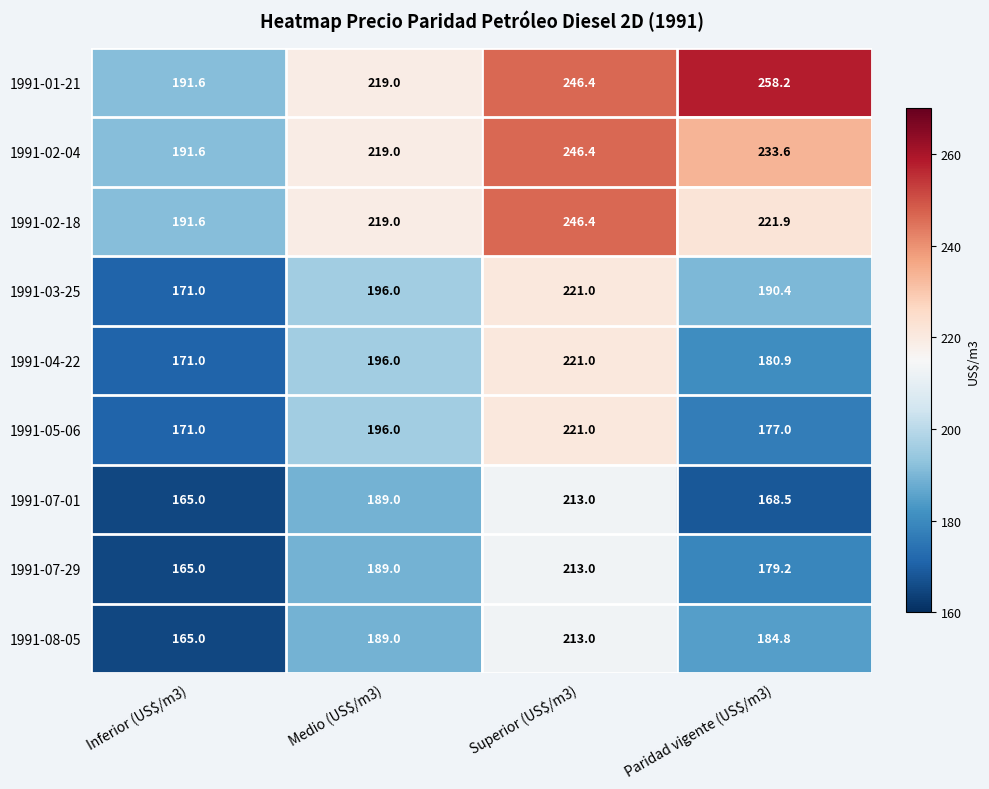

Which label corresponds to the largest value in the chart?

Paridad vigente (US$/m3)